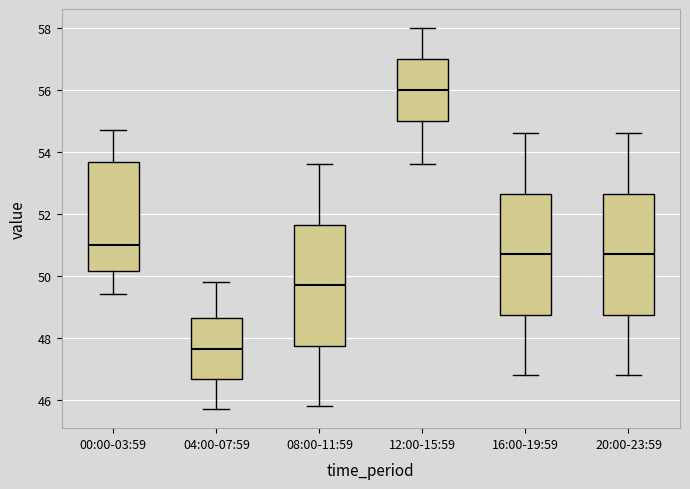

Reading left to right, transcribe this box plot: for each box, give where its median line is, the range the box spans, and where its two whiskers end, as read against the y-axis. The values are not printed on the chart, so give them approximately, as read against the axis.

00:00-03:59: median 51.0, box 50.2 to 53.6, whiskers 49.4 to 54.8
04:00-07:59: median 47.6, box 46.6 to 48.6, whiskers 45.8 to 49.8
08:00-11:59: median 49.8, box 47.8 to 51.6, whiskers 45.8 to 53.6
12:00-15:59: median 56.0, box 55.0 to 57.0, whiskers 53.6 to 58.0
16:00-19:59: median 50.8, box 48.8 to 52.6, whiskers 46.8 to 54.6
20:00-23:59: median 50.8, box 48.8 to 52.6, whiskers 46.8 to 54.6